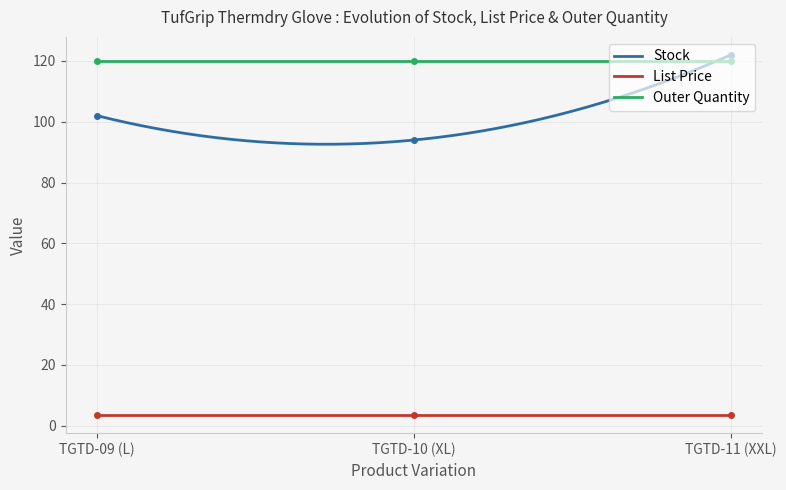

Which category has the lowest value in the Stock series?

TGTD-10 (XL)